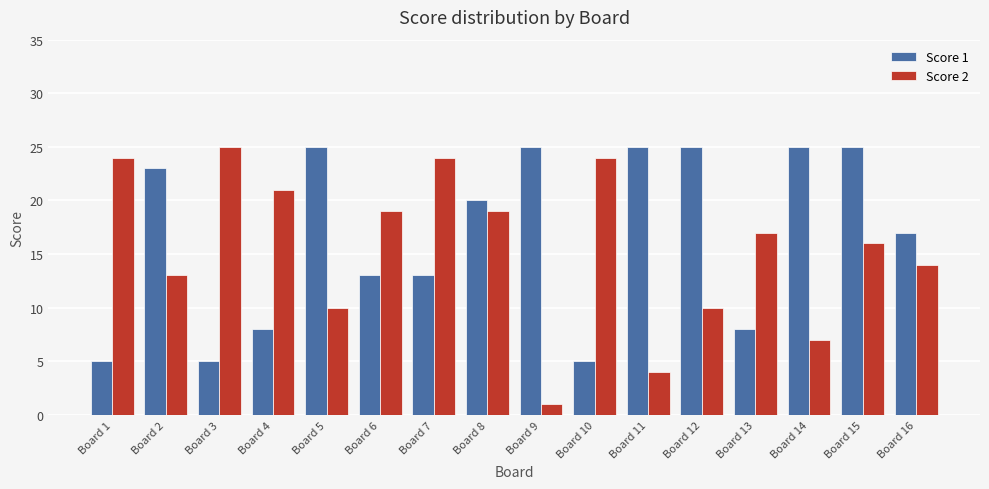

What is the sum of the Score 1 values at Board 13 and Board 4?

16